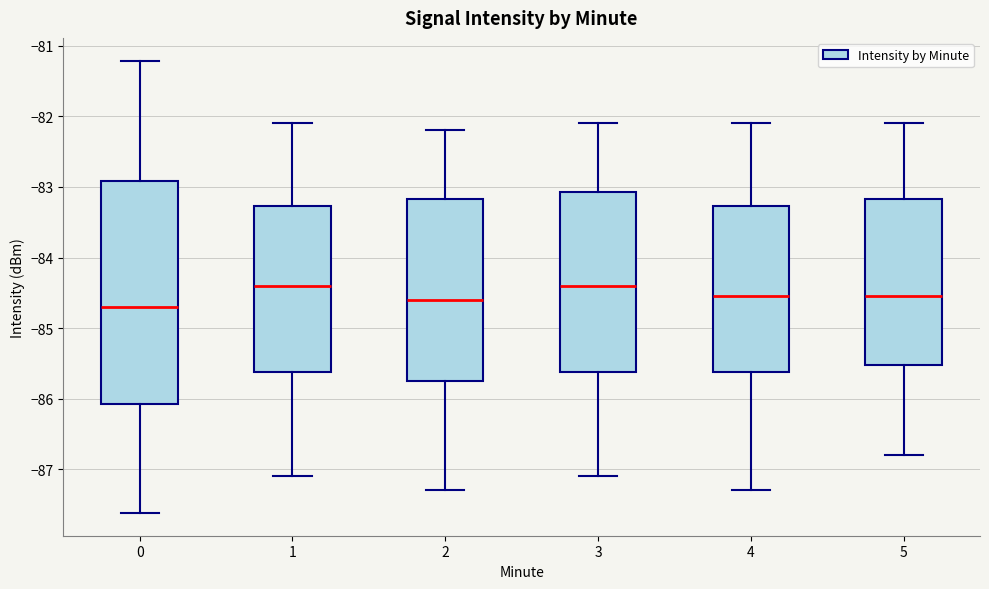

Comparing the boxes themselves (not the whiskers), which one is the tallest?

0